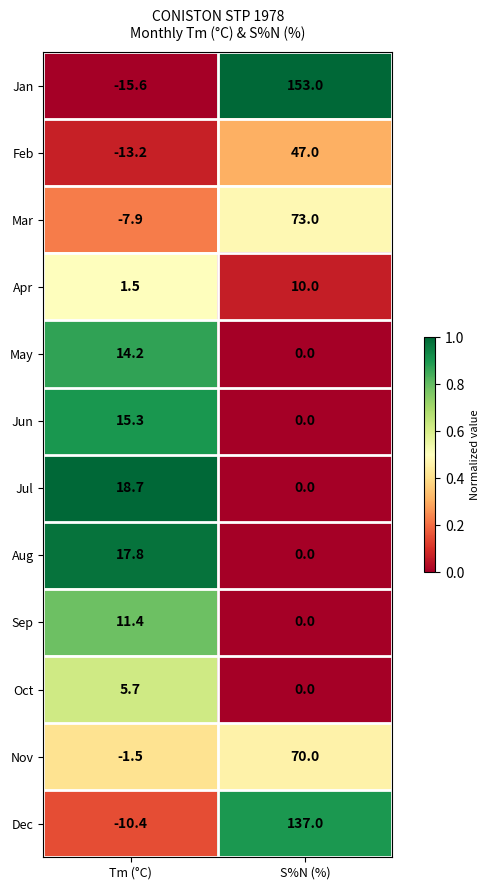

Rank the series by their maximum value, from lowest to highest.

Oct, Apr, Sep, May, Jun, Aug, Jul, Feb, Nov, Mar, Dec, Jan